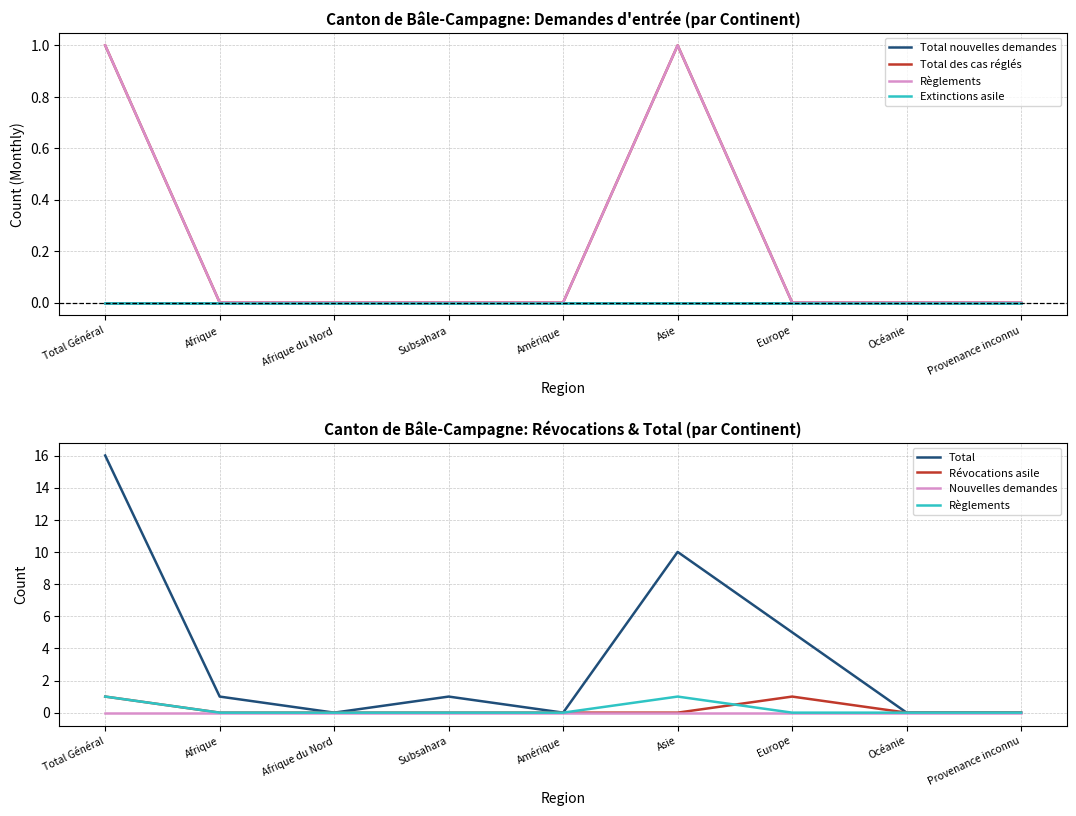

Between Afrique du Nord and Europe, which is larger?

Afrique du Nord